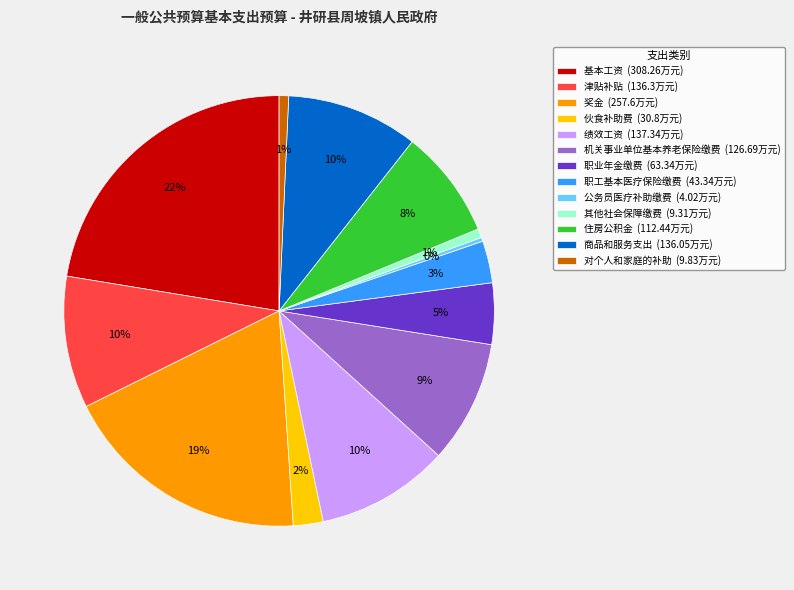

Which category has the biggest portion of the pie?

基本工资